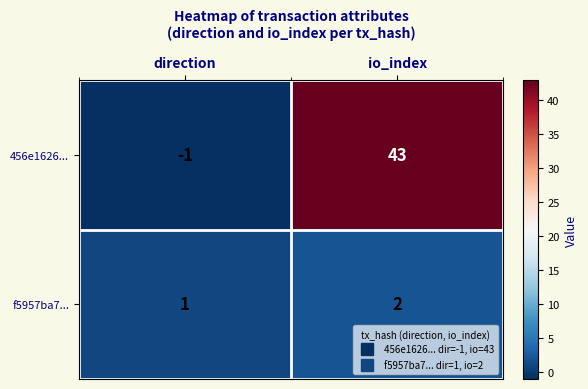

The f5957ba7... series shows 0 at direction. True or false?

False